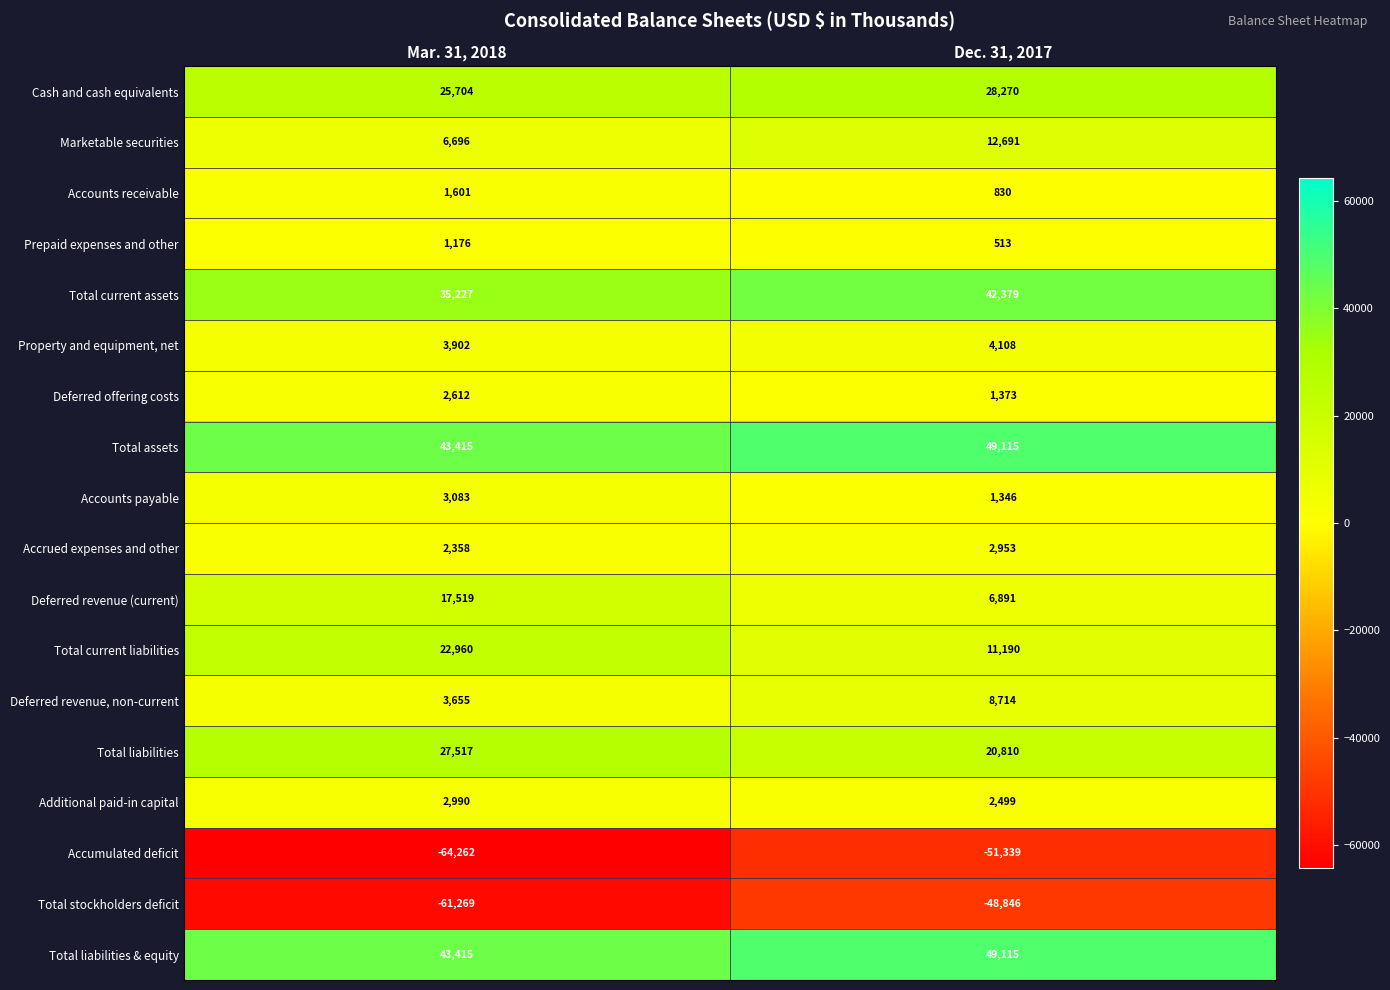

At which category is the sum across all series the highest?

Dec. 31, 2017